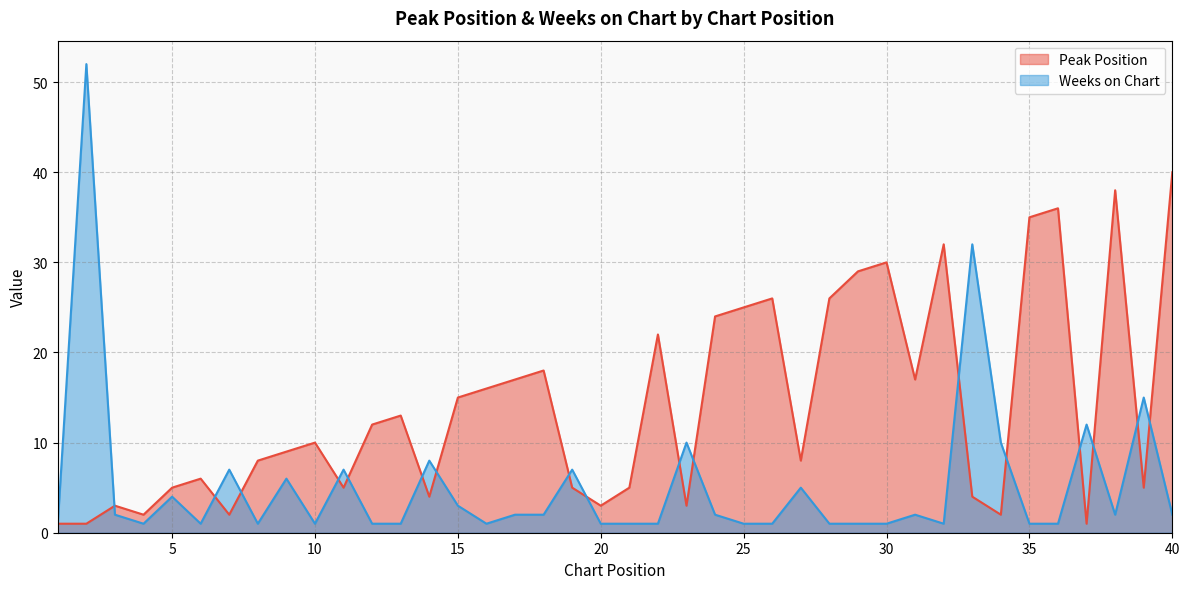

How many lines are shown in the chart?

2